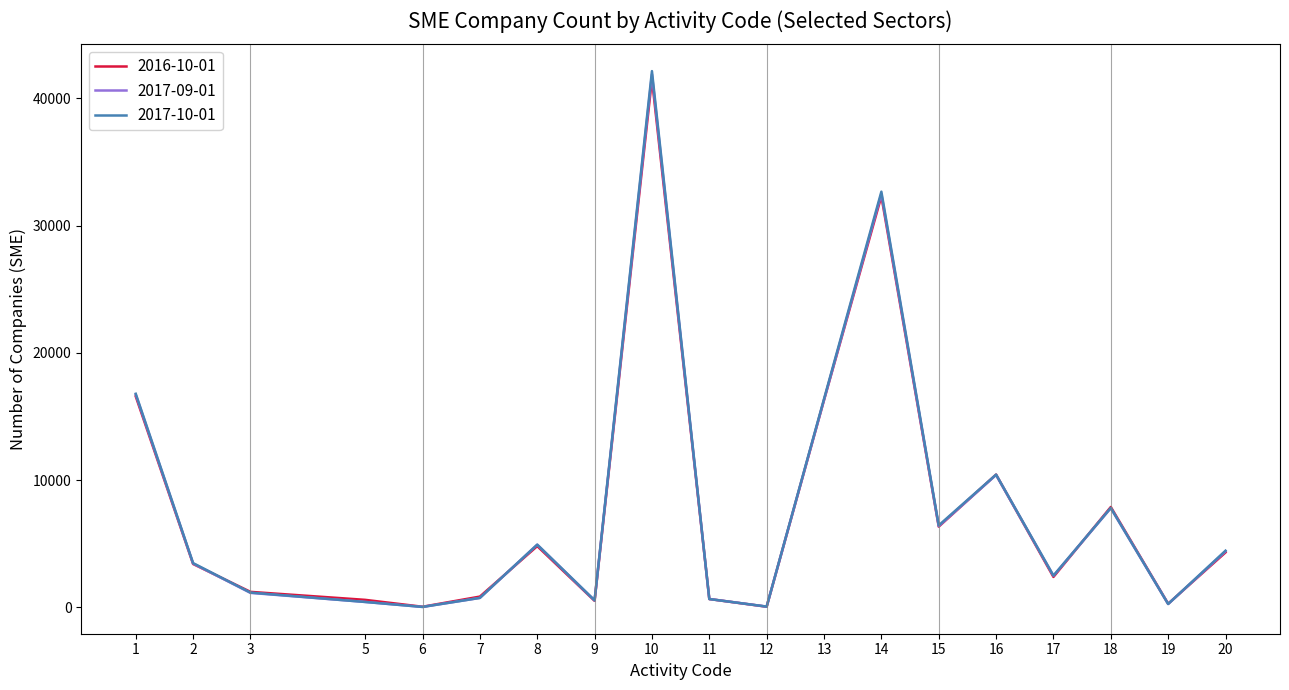

What are all the series names shown in the legend?

2016-10-01, 2017-09-01, 2017-10-01